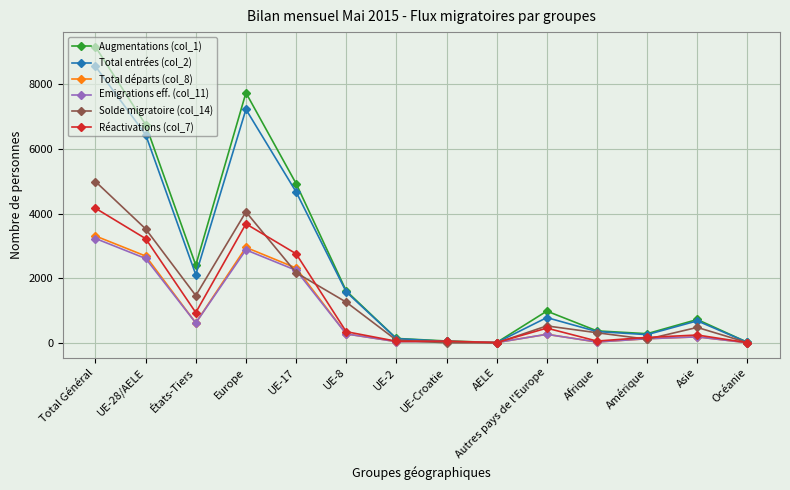

Where is the first local maximum for Total départs (col_8)?

Europe